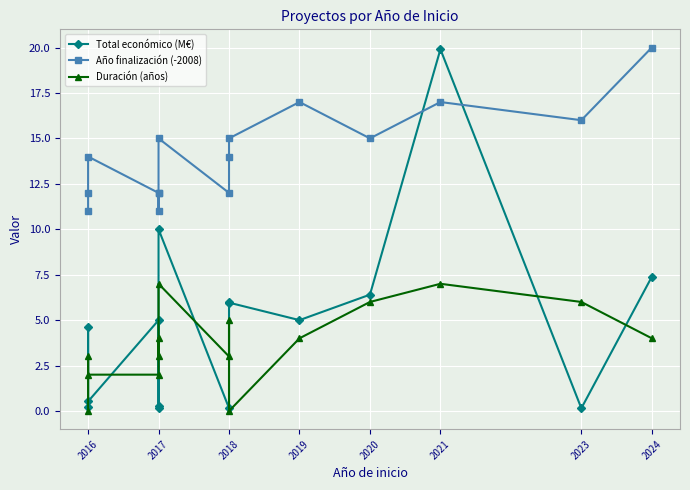

What is the difference between the maximum and minimum values in the Duración (años) series?

7.0